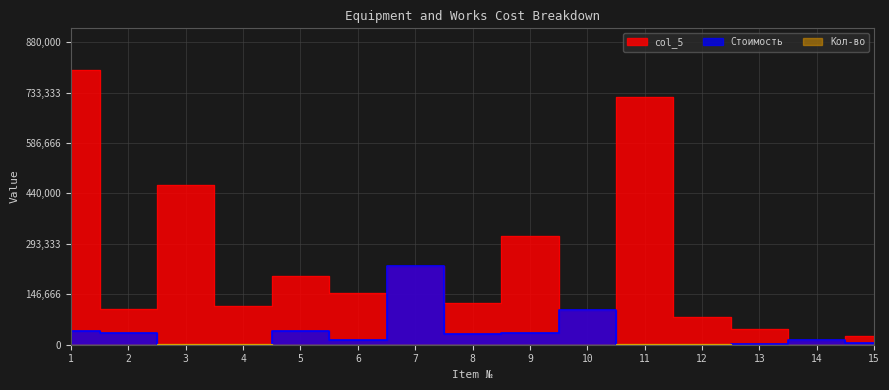

In Кол-во, how many points are higher than both neighbors (excluding endpoints)?

4